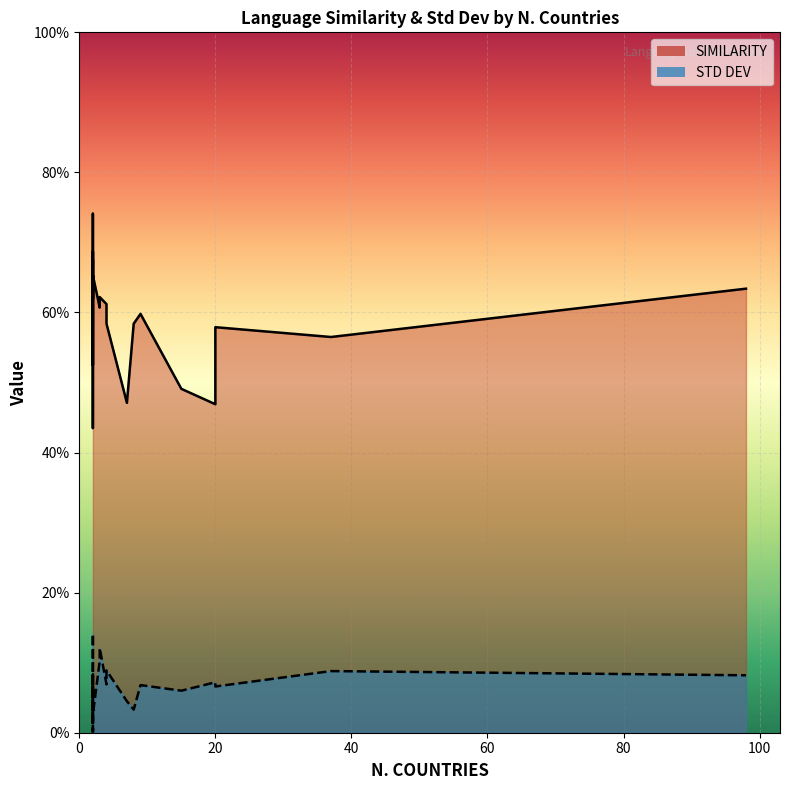

At how many categories does at least one series exceed 0?

24